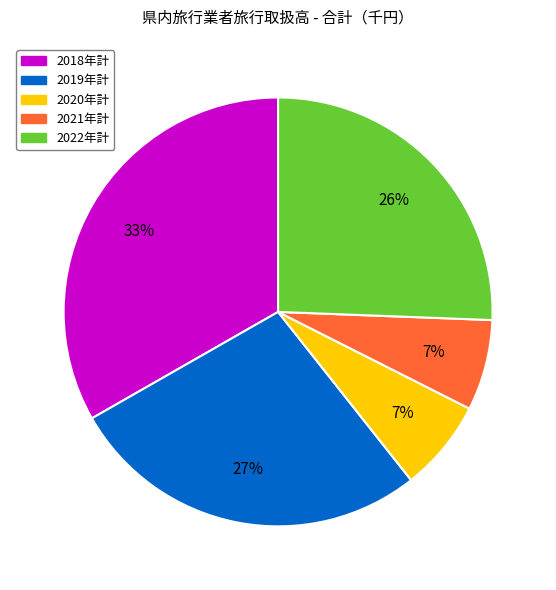

To the nearest percent, what is the difference between the 2019年計 and 2018年計 slice percentages?

6%